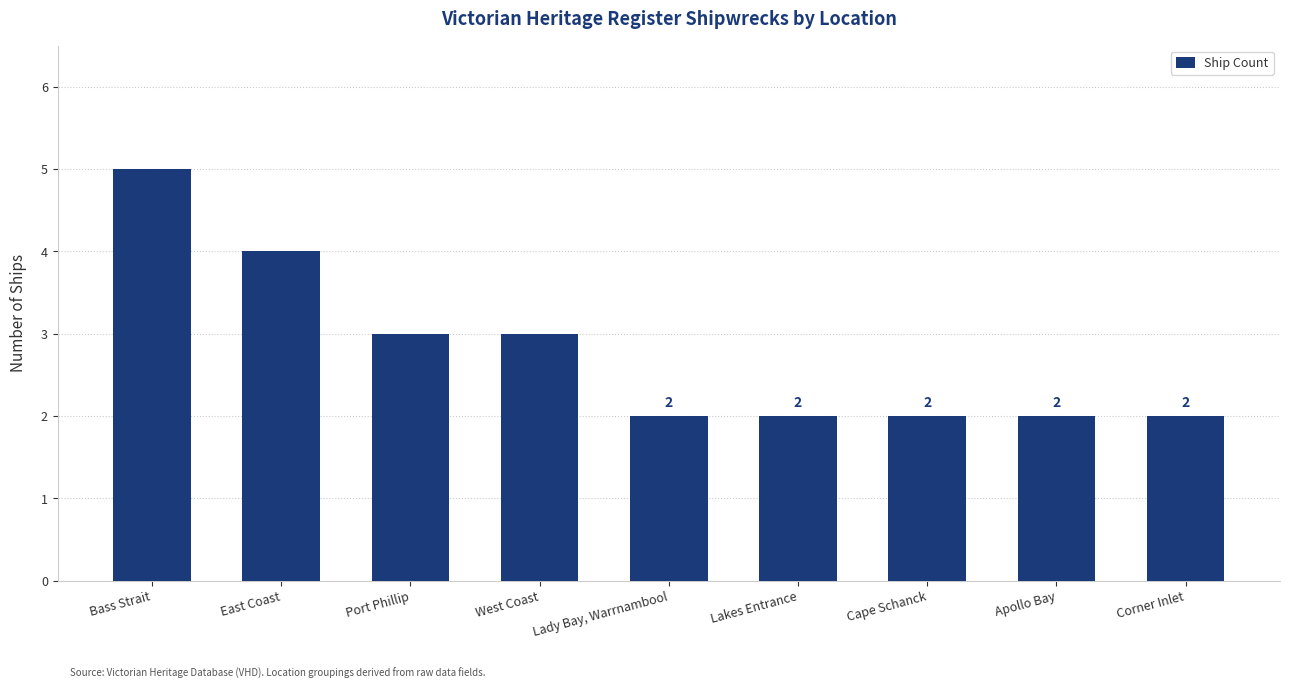

What is the label of the 7th bar from the right?

Port Phillip